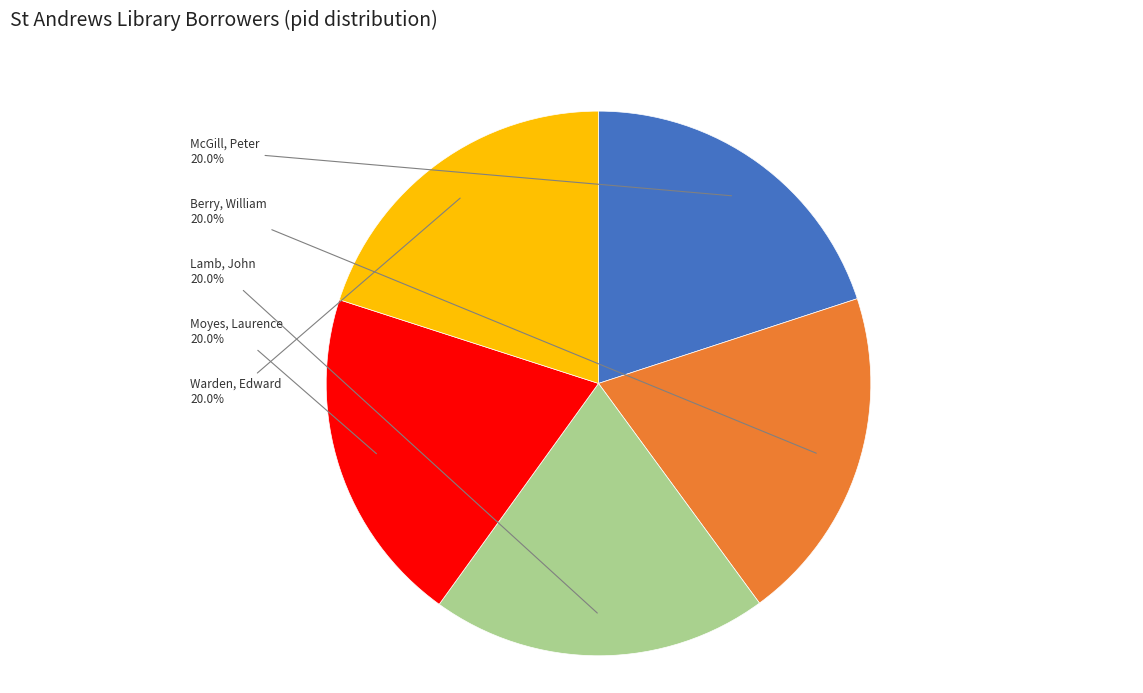

Is there a majority slice in this chart?

No